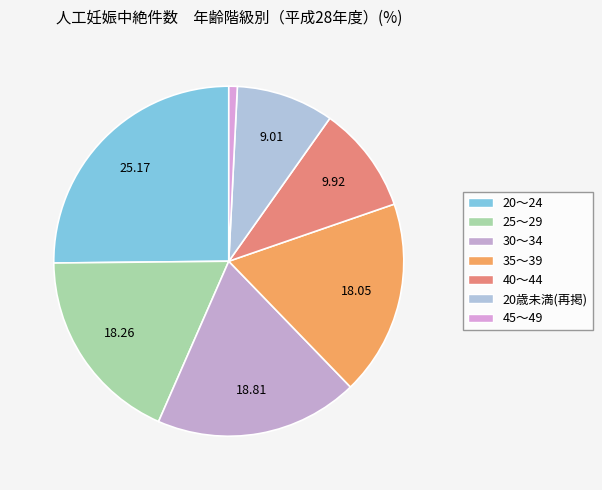

How many segments does this pie chart have?

7